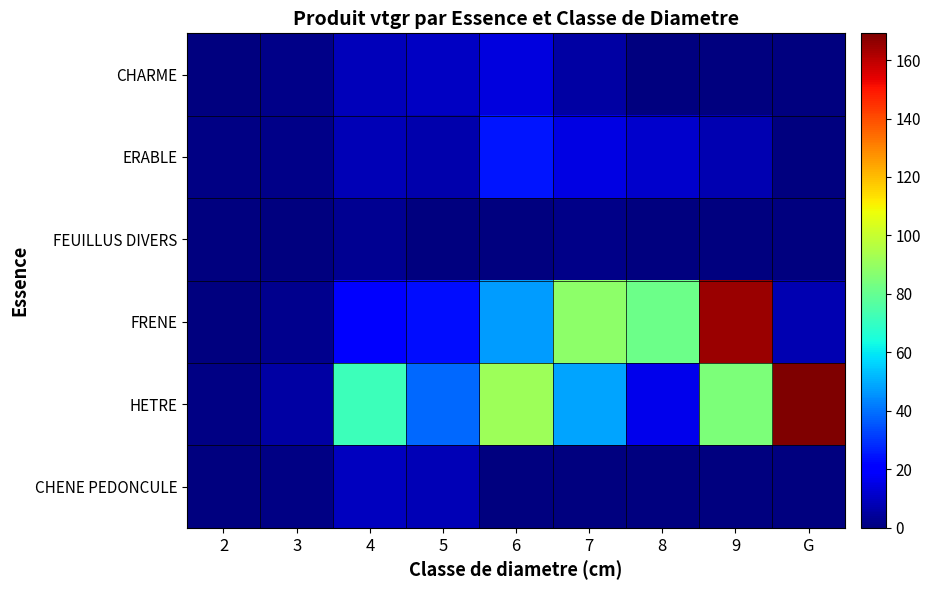

At which category is the sum across all series the highest?

9